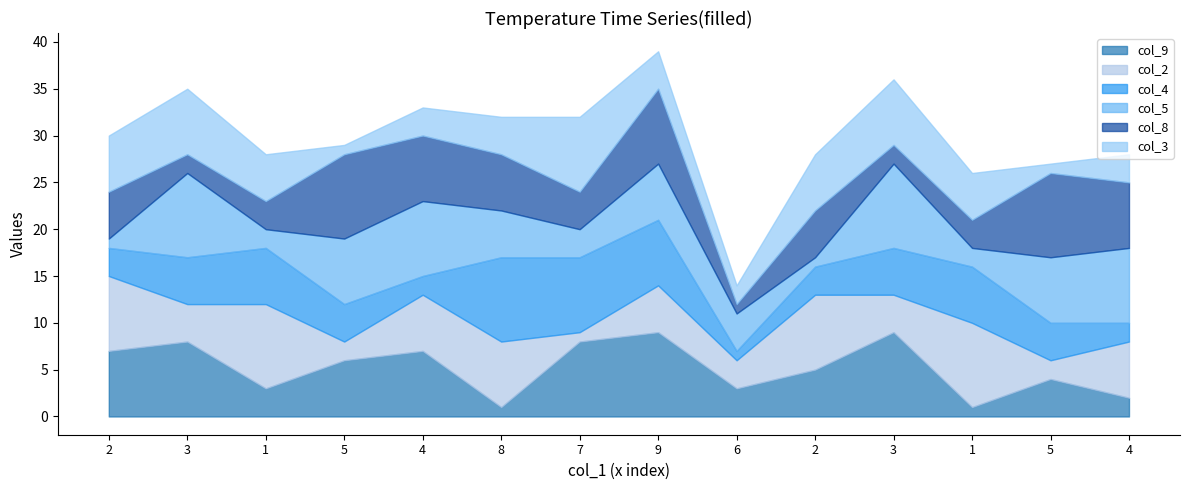

What is the total value across all series at 3?

35